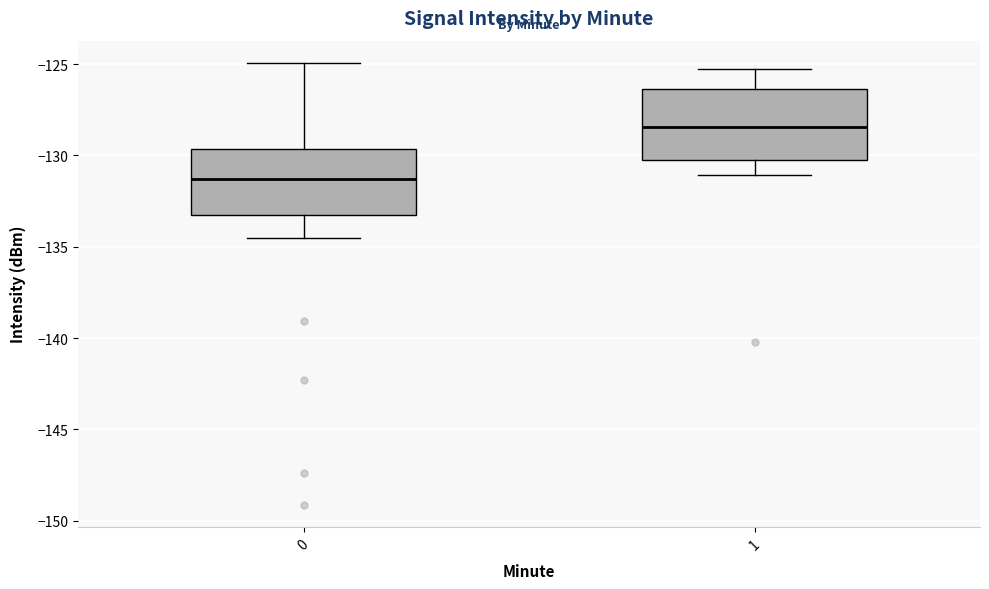

Where is the lower edge of the box at x = 0 on the y-axis? The values are not printed on the chart, so give them approximately, as read against the axis.

-133.5